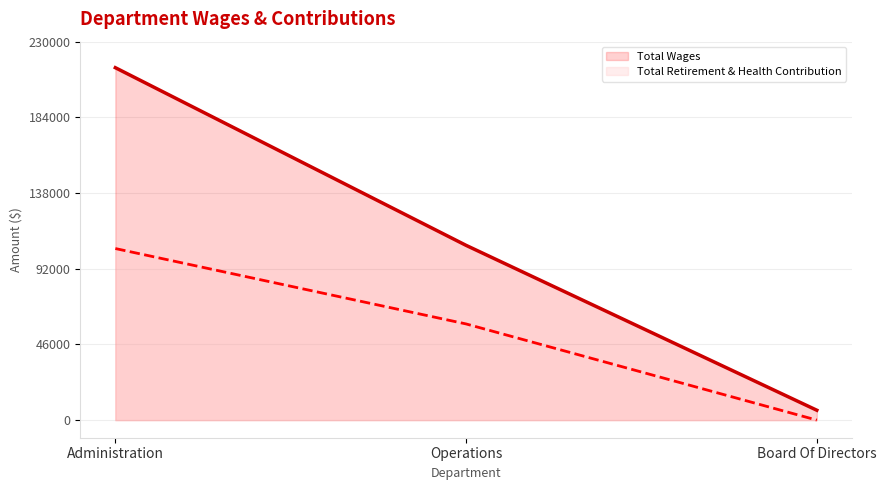

Reading right to left, what are all the values shown in this chart?

Total Wages: 6000	106205	214184
Total Retirement & Health Contribution: 0	58446	104272